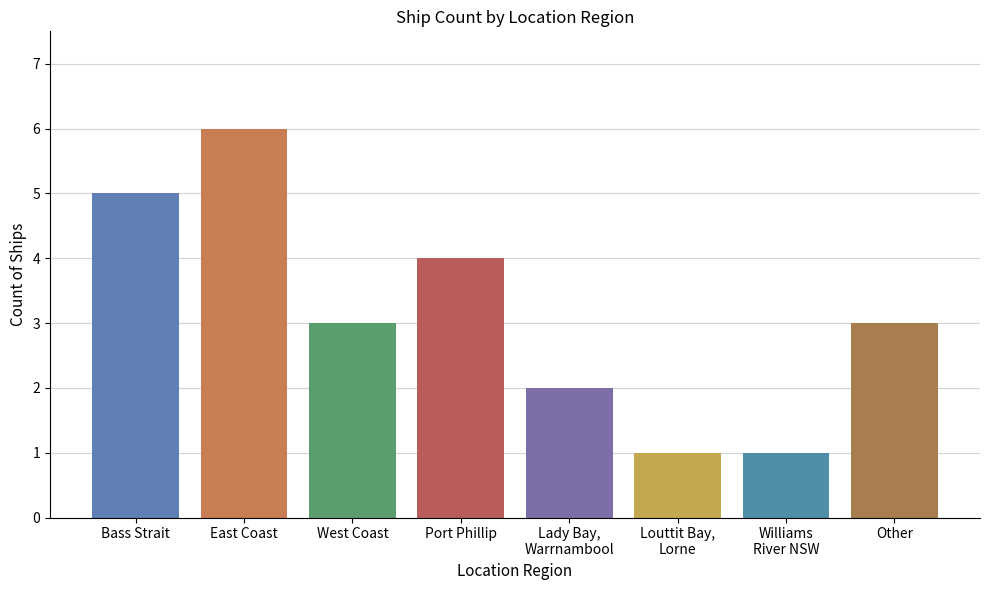

The value at Other is 5. True or false?

False